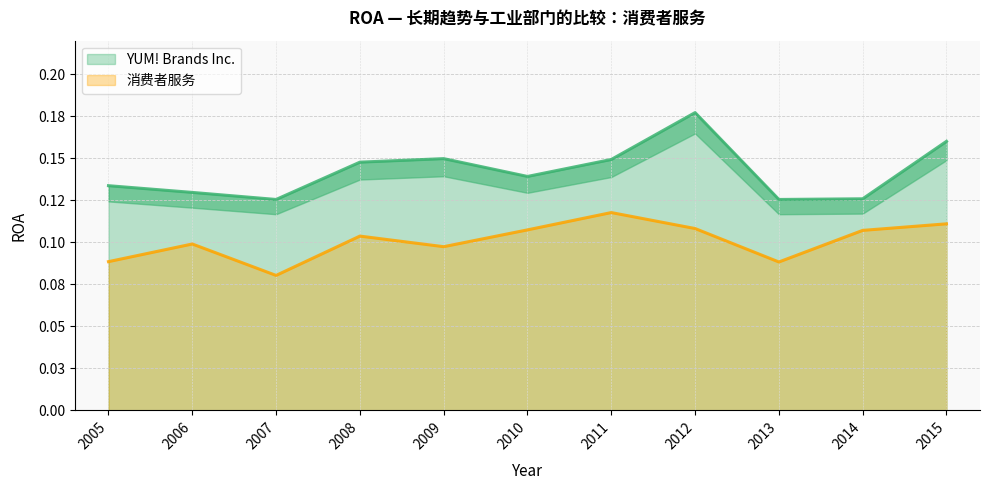

The YUM! Brands Inc. series shows 0.3 at 2012. True or false?

False